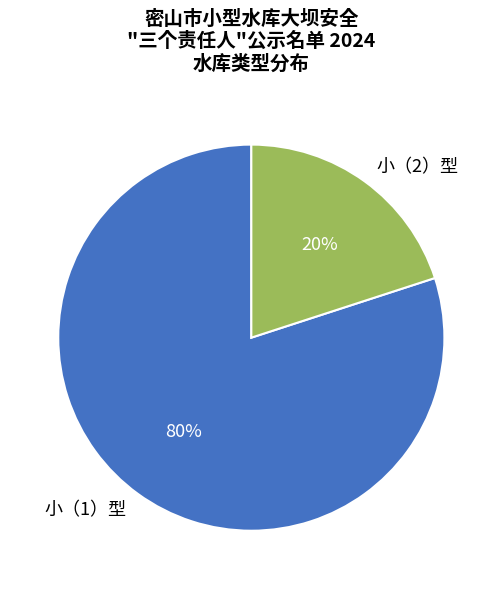

What is the ratio of the value at 小（1）型 to the value at 小（2）型?

4.0